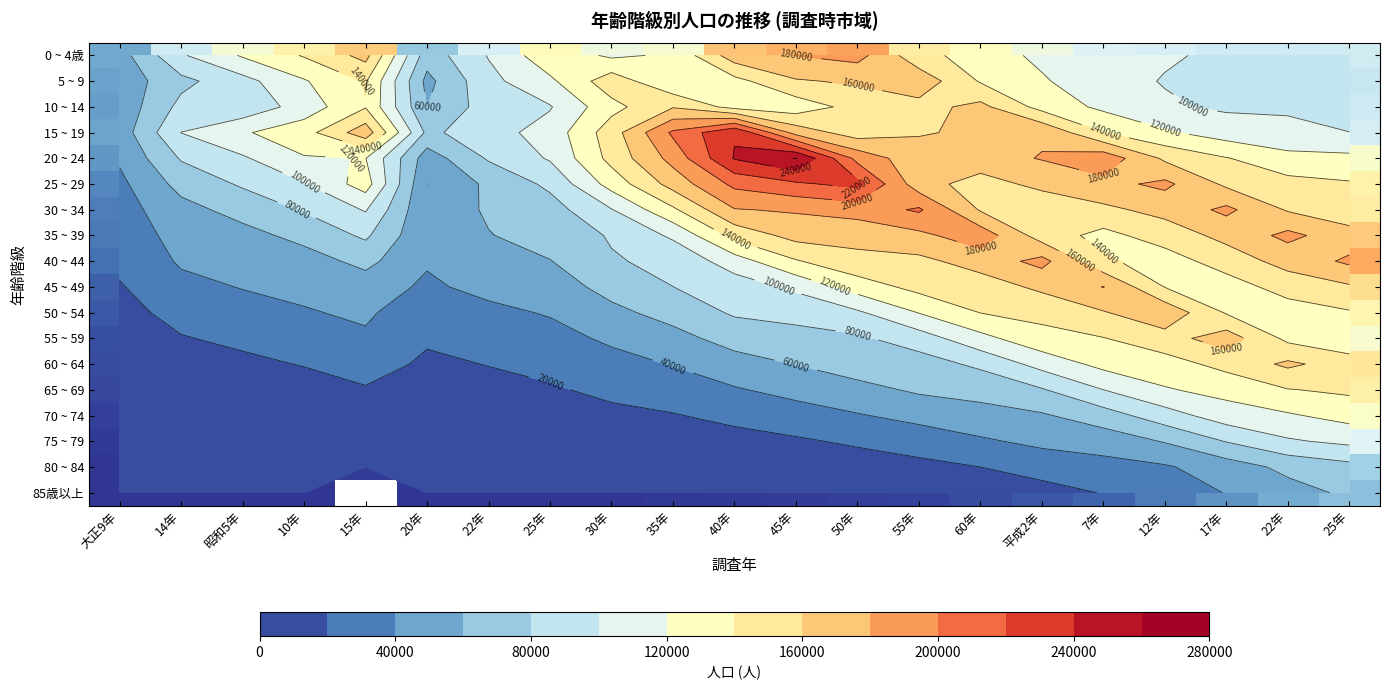

Rank the series at 15年 from lowest to highest value.

80 ~ 84, 75 ~ 79, 70 ~ 74, 65 ~ 69, 60 ~ 64, 55 ~ 59, 50 ~ 54, 45 ~ 49, 40 ~ 44, 35 ~ 39, 30 ~ 34, 20 ~ 24, 25 ~ 29, 10 ~ 14, 5 ~ 9, 0 ~ 4歳, 15 ~ 19, 85歳以上